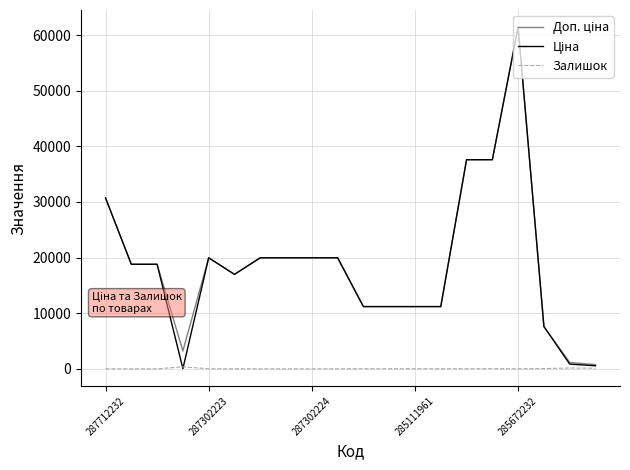

True or false: Доп. ціна and Ціна intersect in this chart.

False